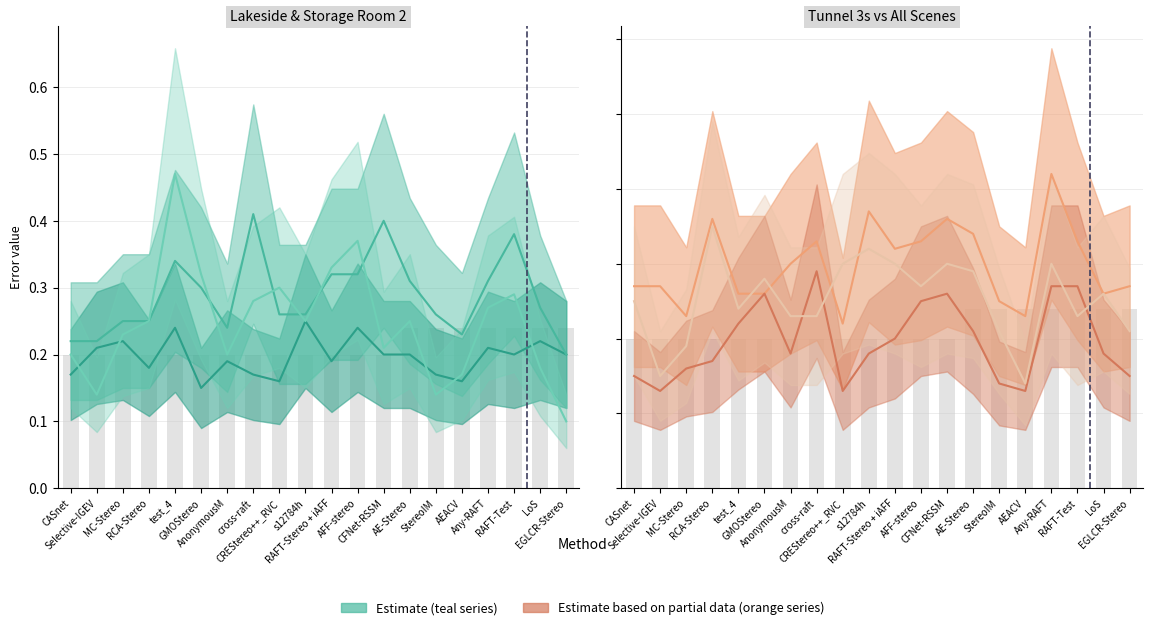

What is the value of the storage room 2 2l bar at the 20th from the left?

0.1